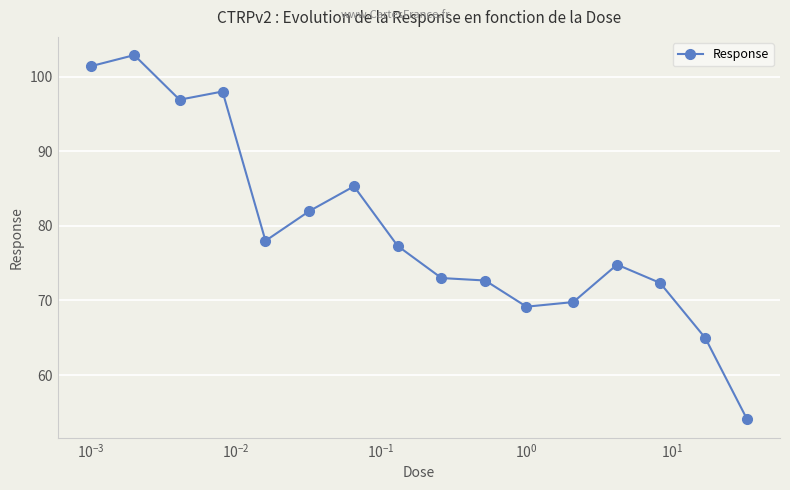

What is the sum of all values?

1272.7